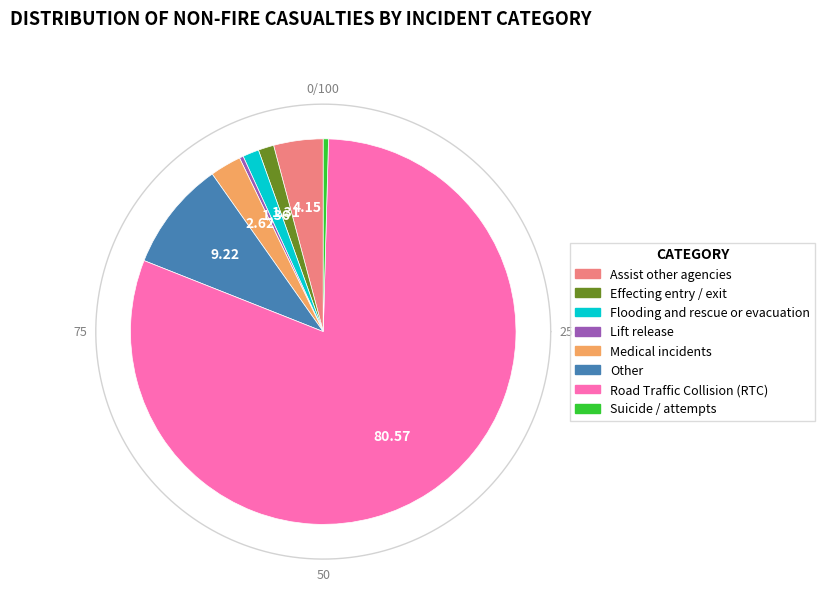

Which slice represents more than half of the pie?

Road Traffic Collision (RTC)